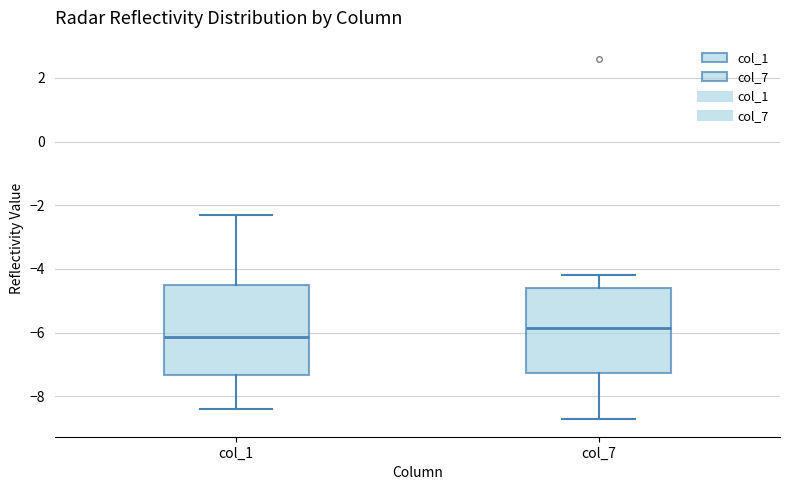

Which box's median line is the highest?

col_7